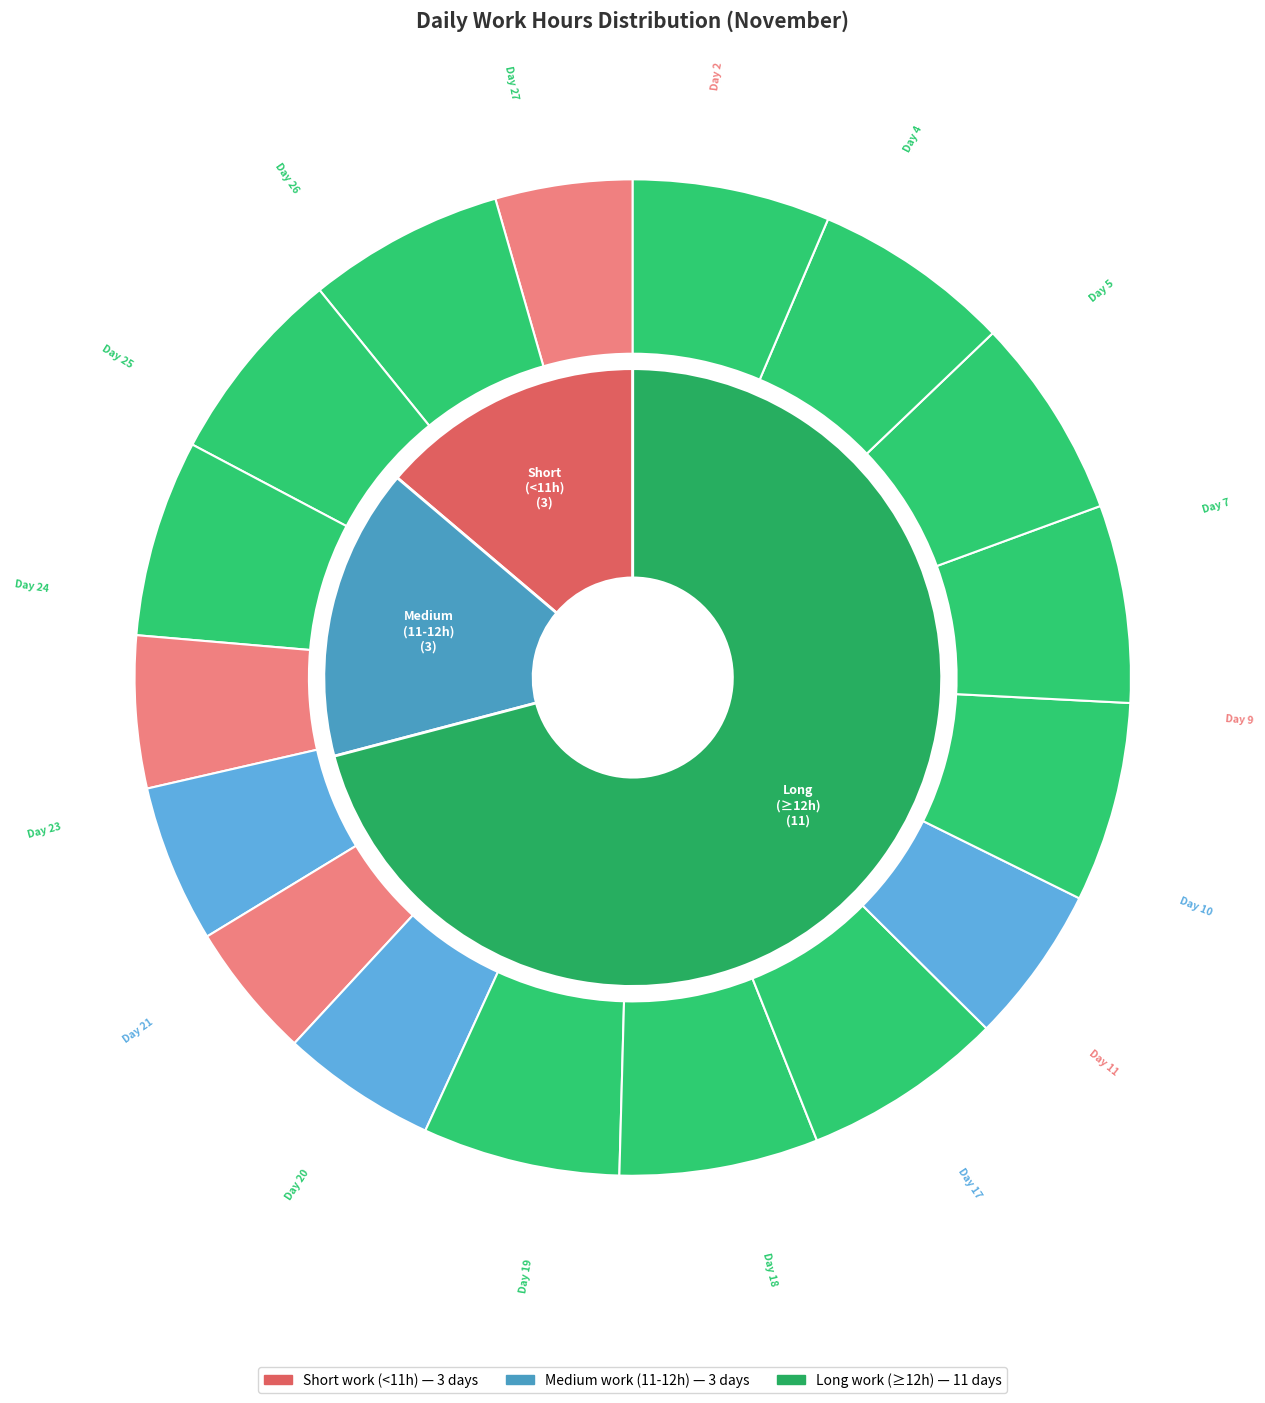

What is the smallest slice in the pie chart?

Day 11